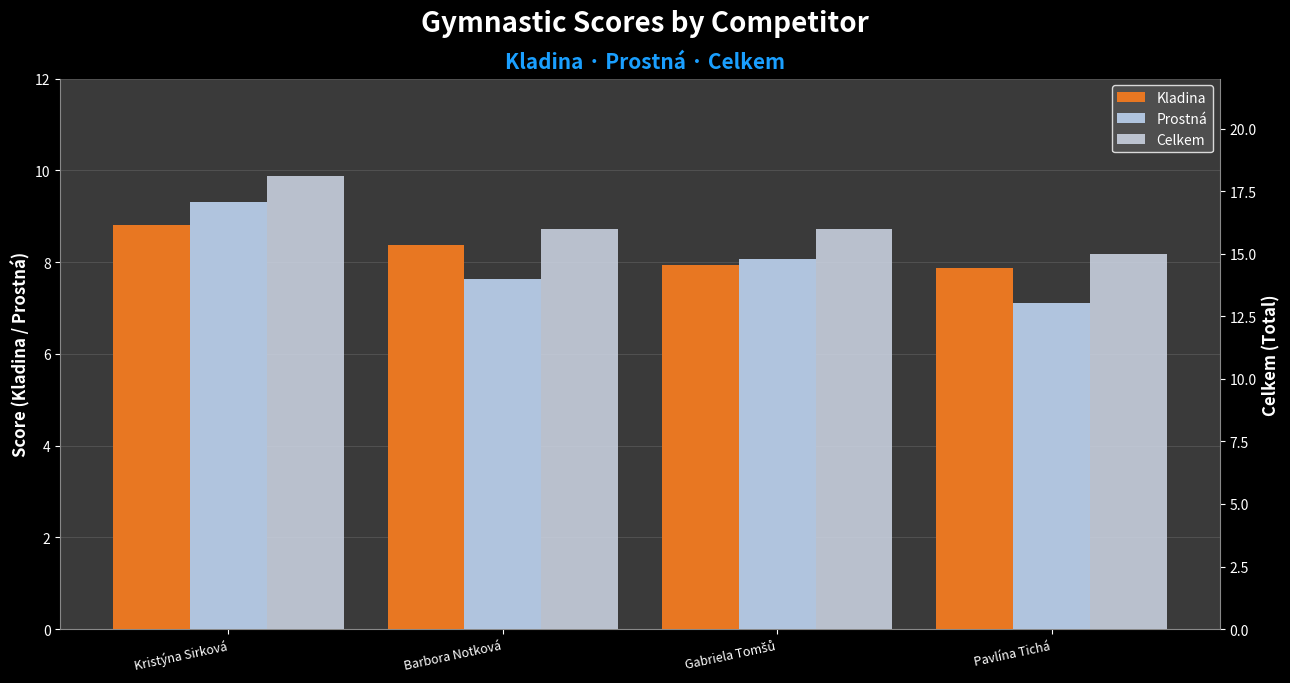

Rank the series by their maximum value, from highest to lowest.

Celkem, Prostná, Kladina